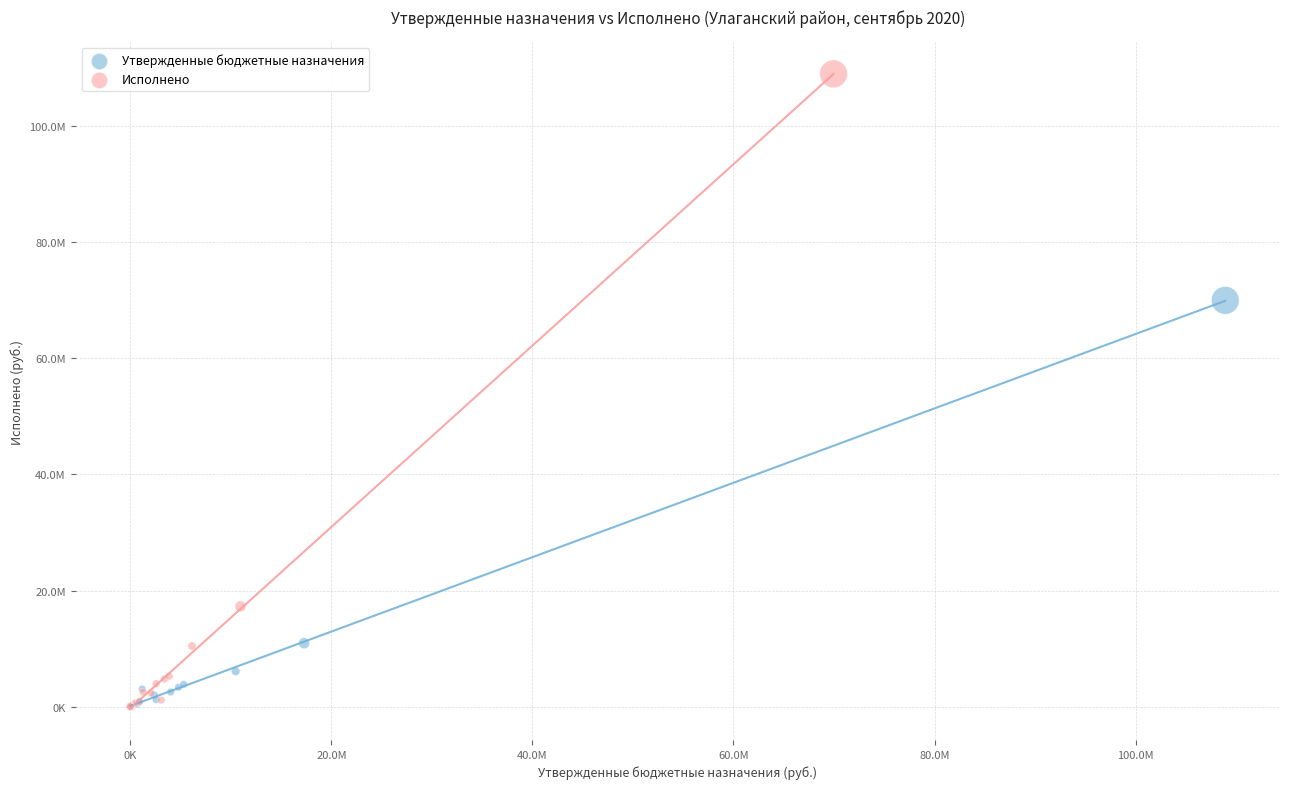

Which series has the widest spread of Y values?

Исполнено